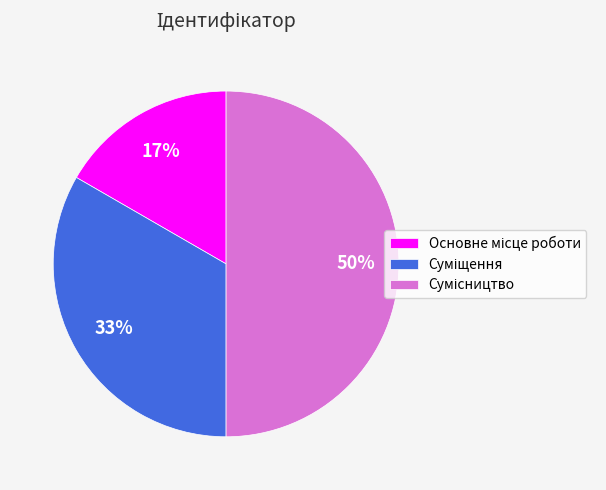

To the nearest percent, what is the difference between the largest and smallest slice percentages?

33%